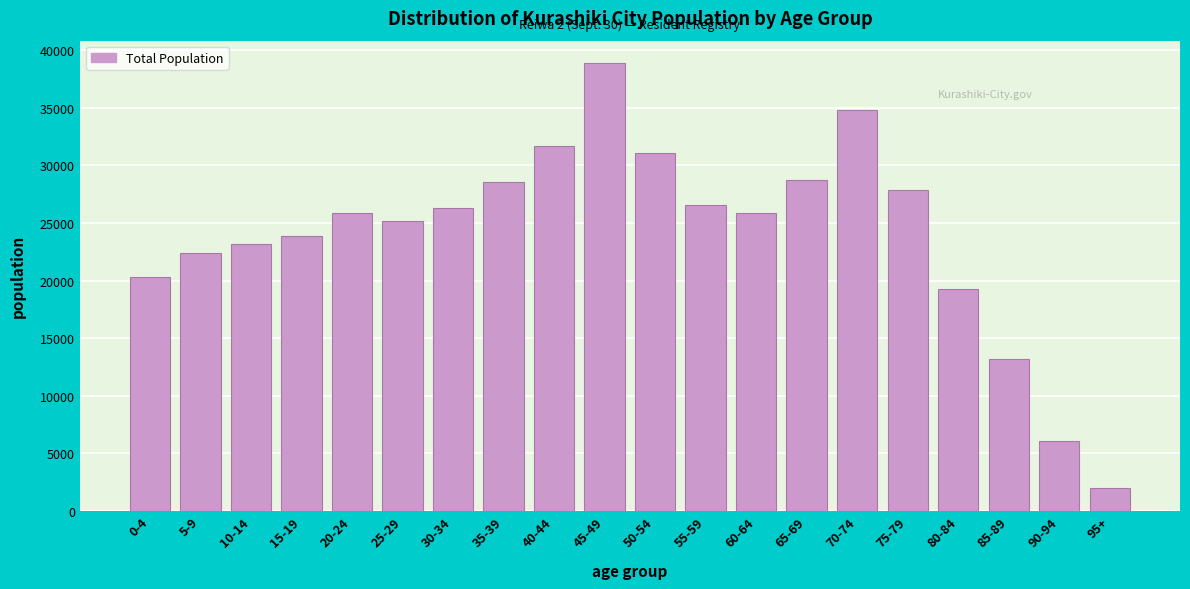

What is the sum of the values at 25-29 and 55-59?

51752